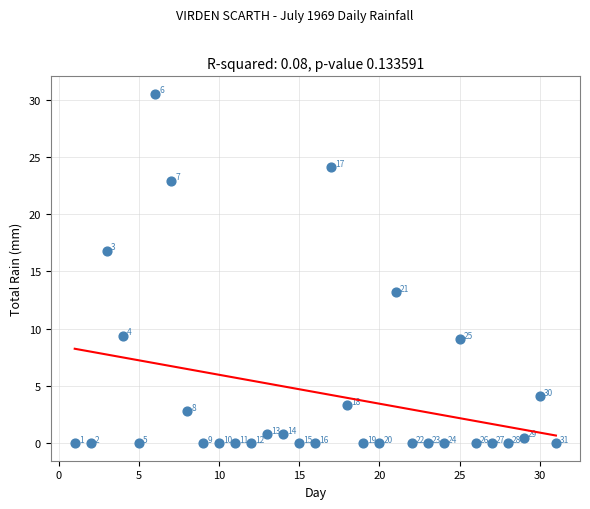

What is the range of Y values (max minus min)?

30.5